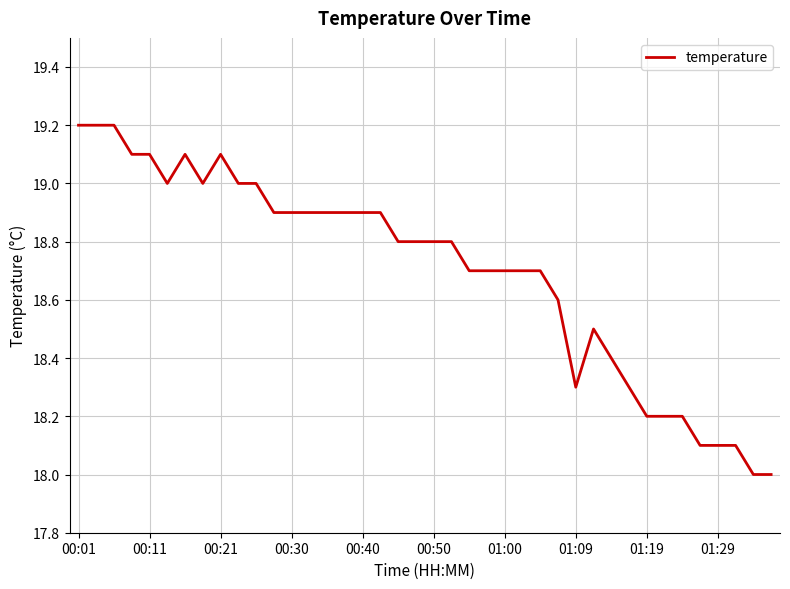

True or false: there are more than 0 points higher than both neighbors.

True